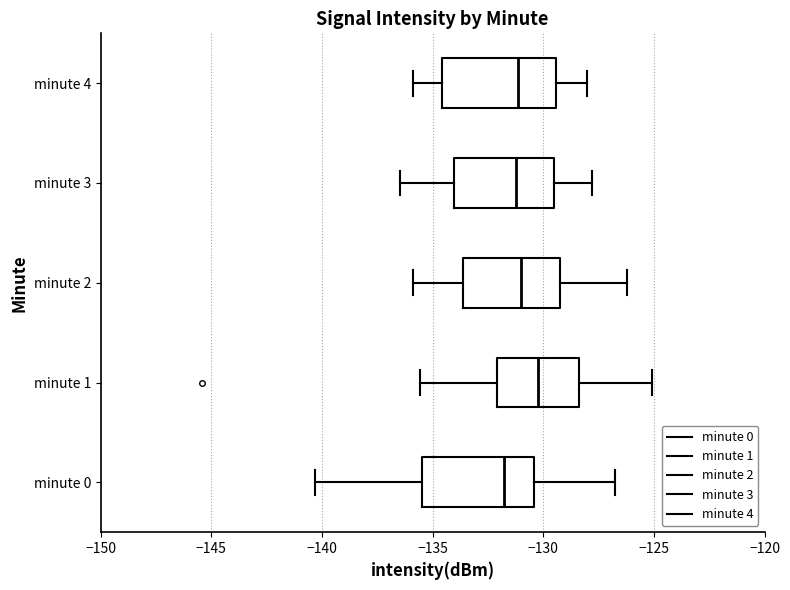

Where does the left whisker of the box for minute 2 end on the x-axis? The values are not printed on the chart, so give them approximately, as read against the axis.

-136.0